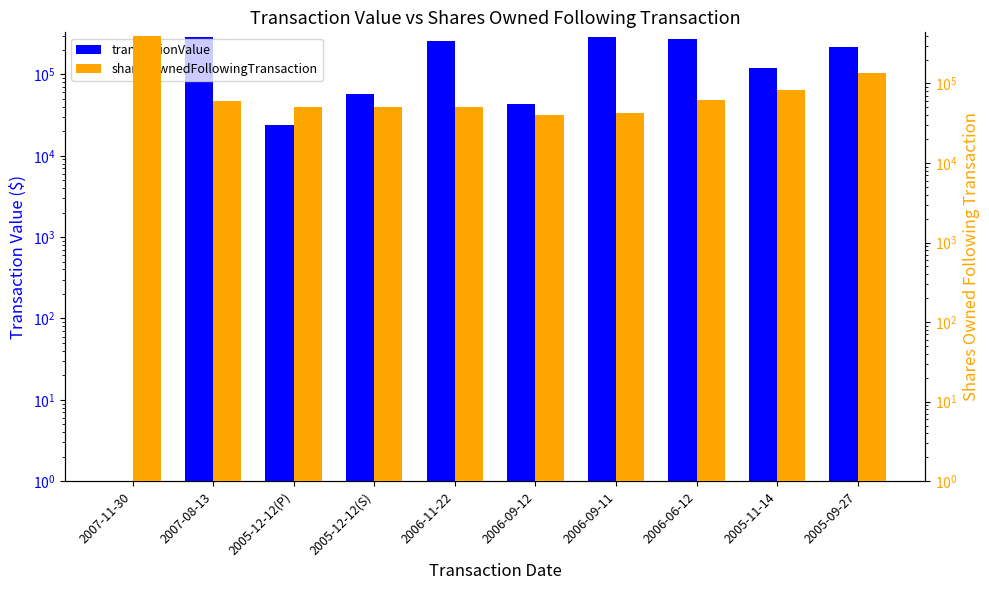

At which label is transactionValue closest to 145100?

2005-11-14